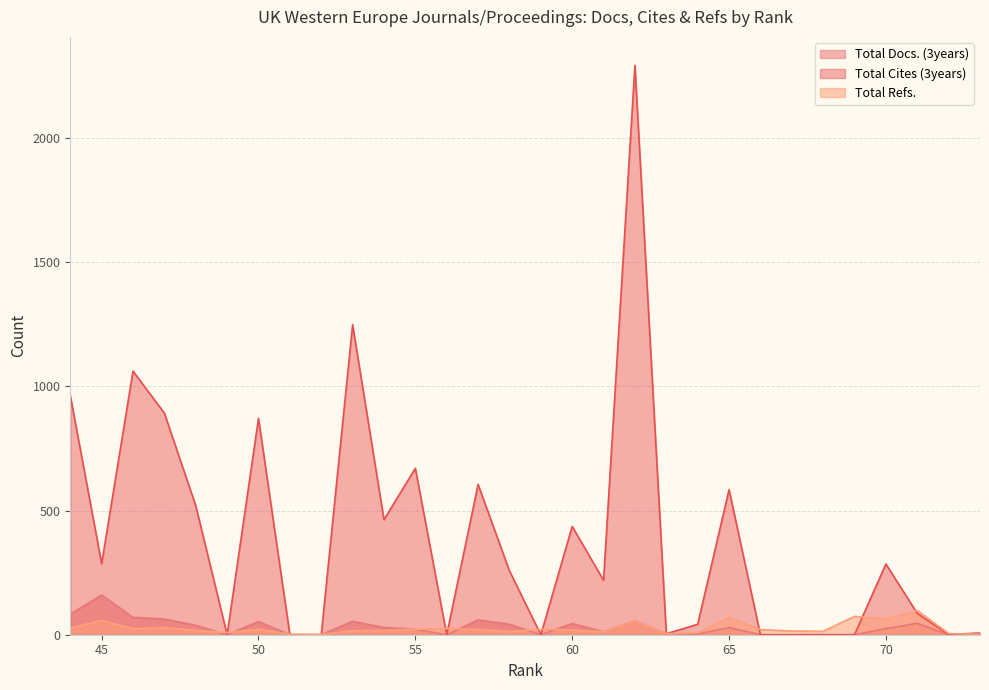

Which series has the widest spread of values?

Total Cites (3years)